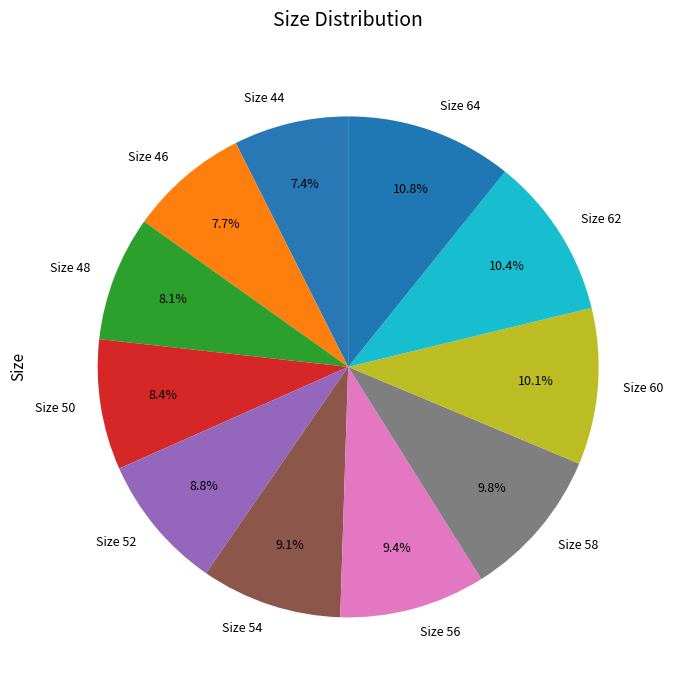

Is Size 58 the majority of the pie?

No